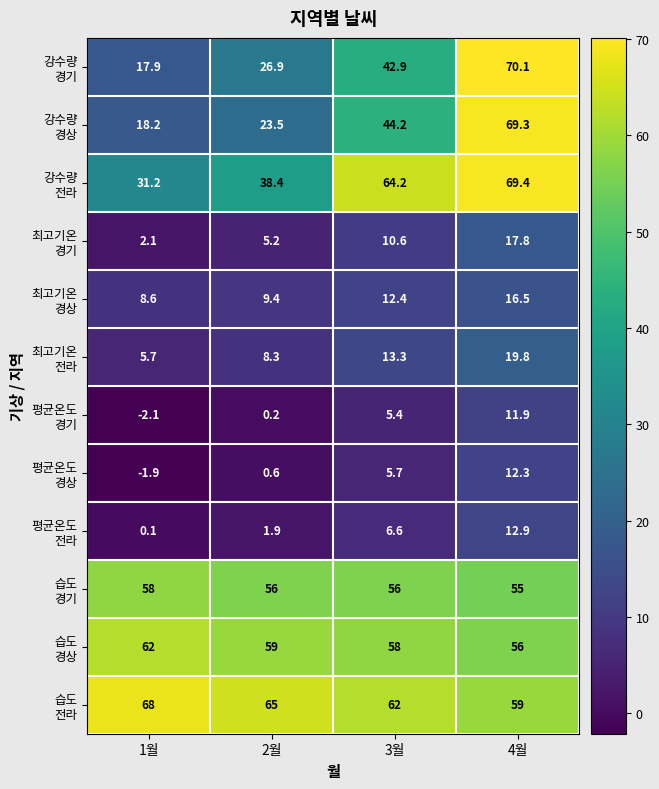

What is the total value across all series at 3월?

381.3